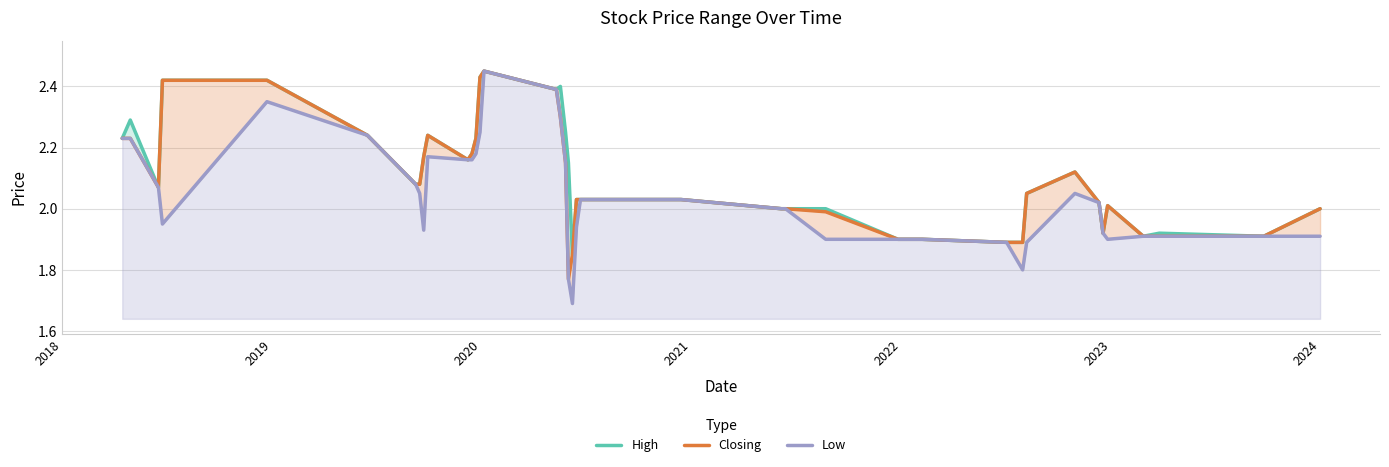

Reading left to right, what are all the values shown in this chart?

High: 2.2	2.3	2.1	2.4	2.4	2.2	2.1	2.1	2.2	2.2	2.2	2.2	2.2	2.4	2.5	2.4	2.4	2.2	2.1	1.9	2.0	2.0	2.0	2.0	2.0	2.0	1.9	1.9	1.9	1.9	1.9	2.0	2.1	2.0	1.9	2.0	1.9	1.9	1.9	2.0
Closing: 2.2	2.2	2.1	2.4	2.4	2.2	2.1	2.1	2.2	2.2	2.2	2.2	2.2	2.4	2.5	2.4	2.3	2.1	1.8	1.9	2.0	2.0	2.0	2.0	2.0	2.0	1.9	1.9	1.9	1.9	1.9	2.0	2.1	2.0	1.9	2.0	1.9	1.9	1.9	2.0
Low: 2.2	2.2	2.1	1.9	2.4	2.2	2.1	2.0	1.9	2.2	2.2	2.2	2.2	2.2	2.5	2.4	2.3	2.1	1.8	1.7	1.9	2.0	2.0	2.0	2.0	1.9	1.9	1.9	1.9	1.9	1.8	1.9	2.0	2.0	1.9	1.9	1.9	1.9	1.9	1.9